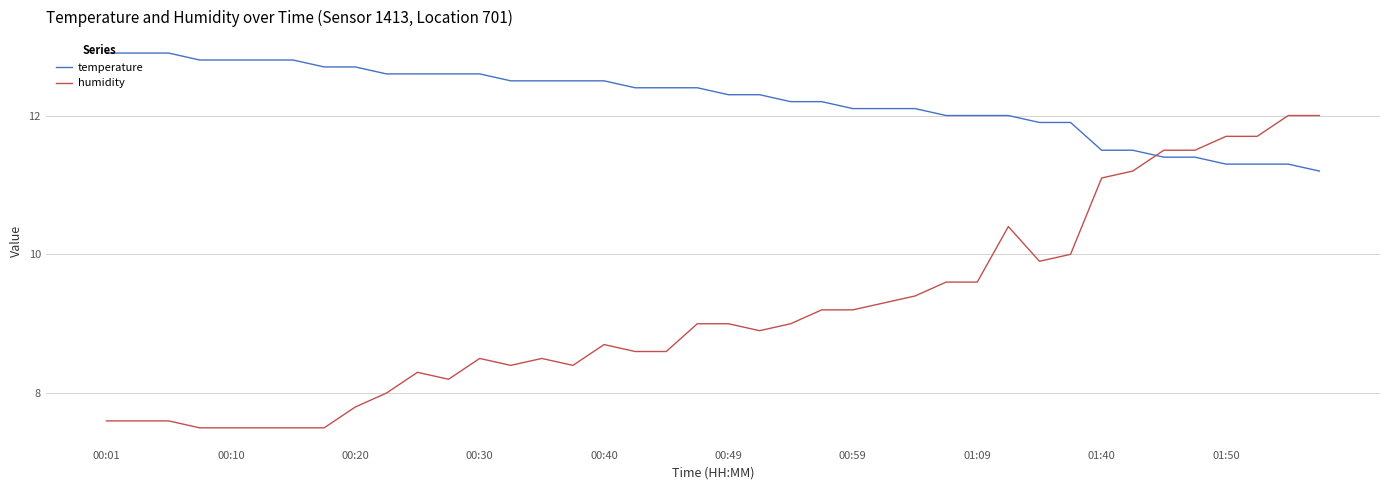

What is the average value of the temperature series?

12.2